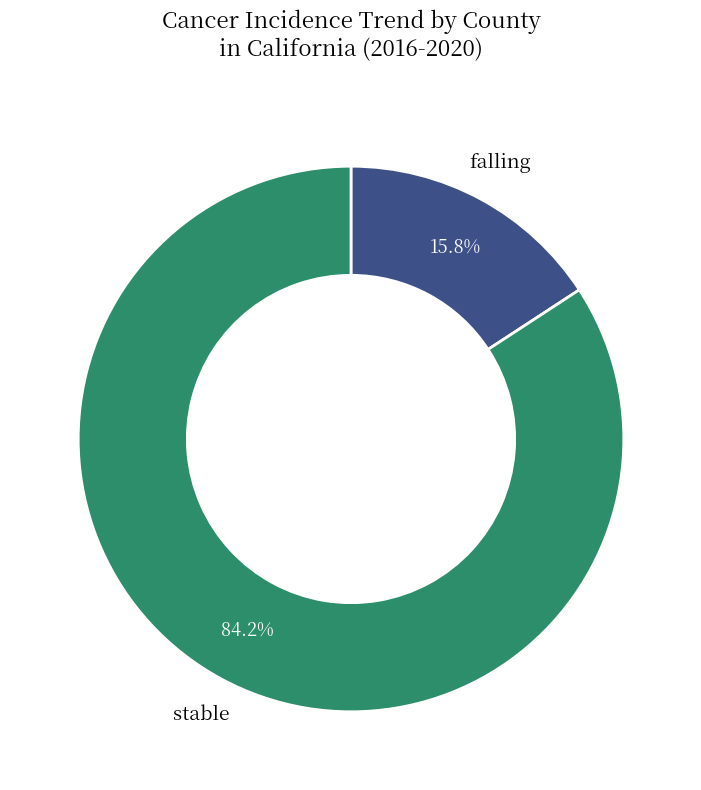

How many segments does this pie chart have?

2